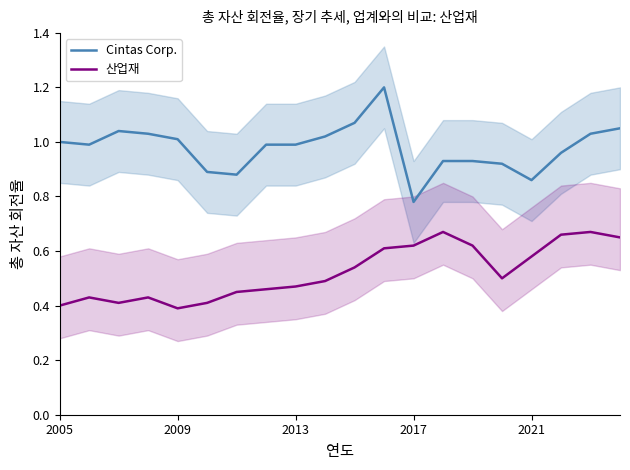

True or false: Cintas Corp. and 산업재 cross at least once.

False